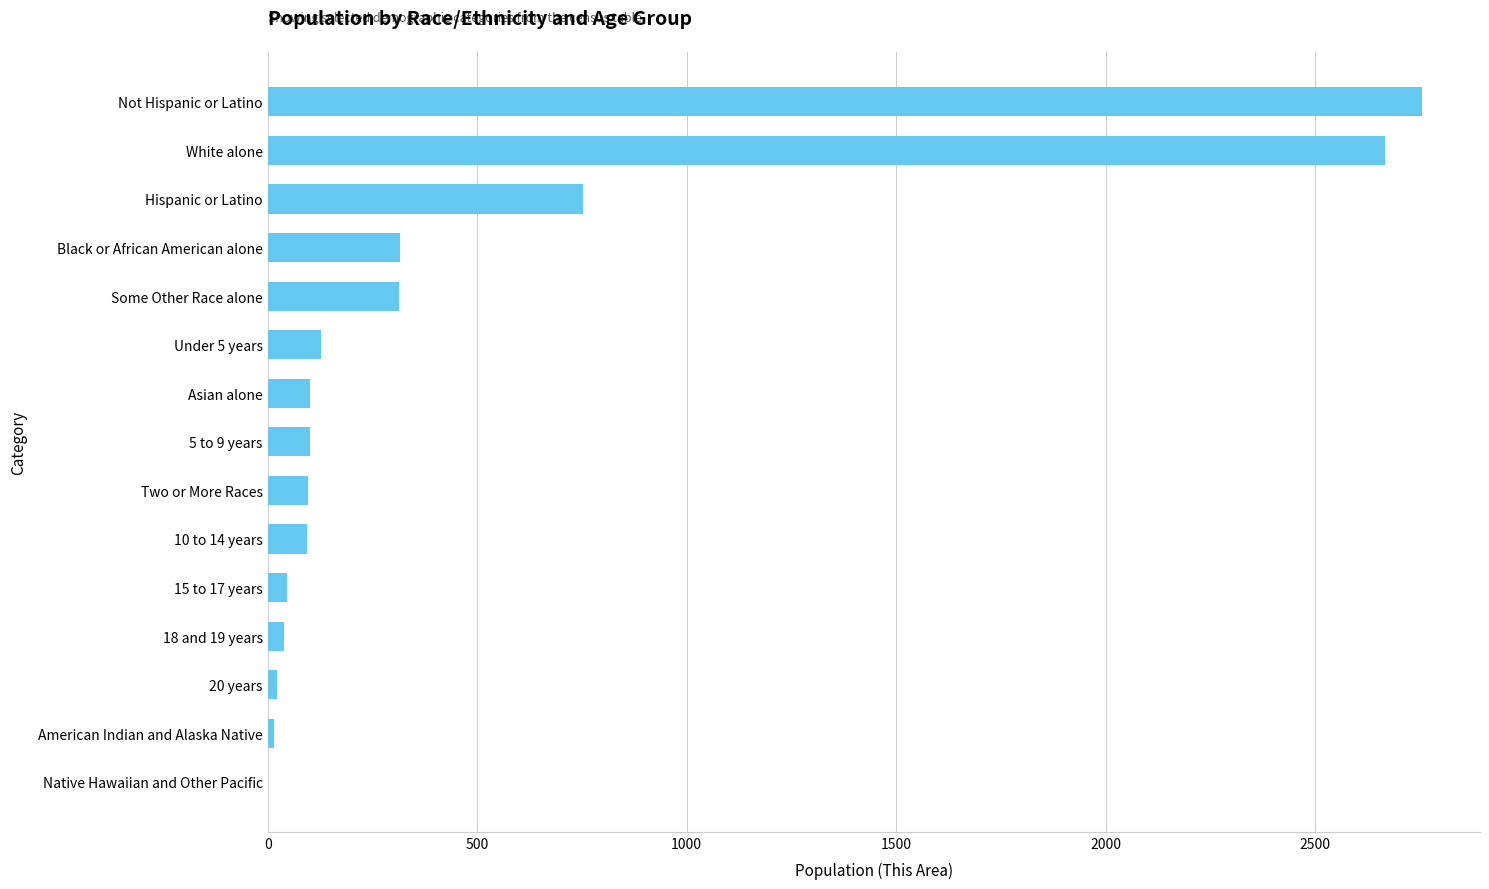

What is the greatest value displayed?

2756